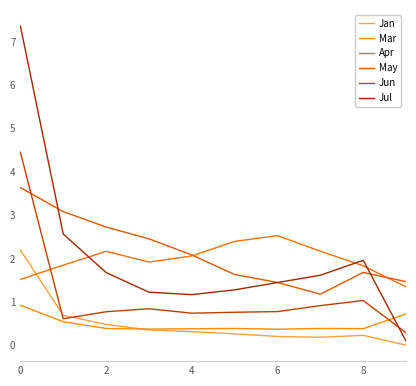

At which category does the chart reach its minimum across all series?

9